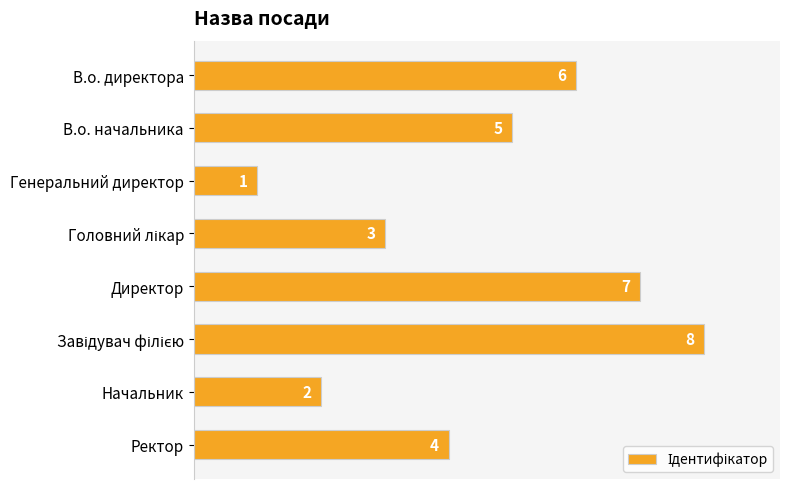

What is the value of the 6th bar from the top?

8